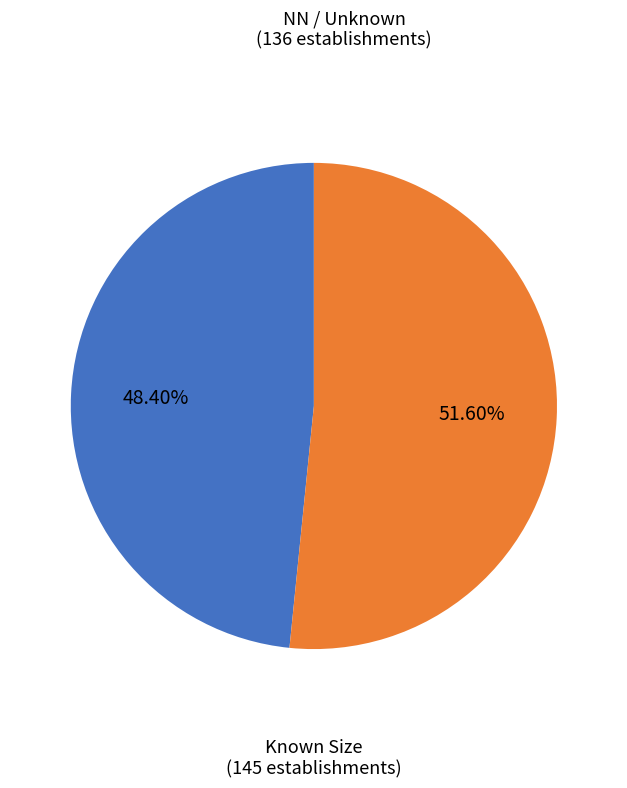

To the nearest percent, what is the difference between the largest and smallest slice percentages?

3%